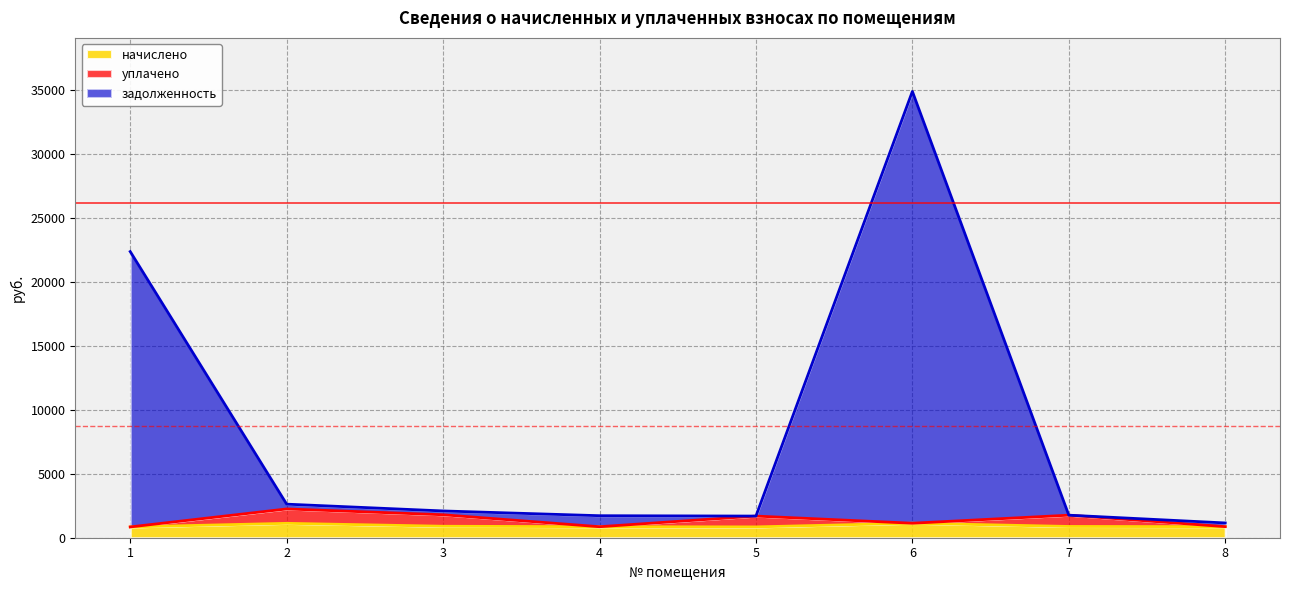

How many lines are shown in the chart?

3